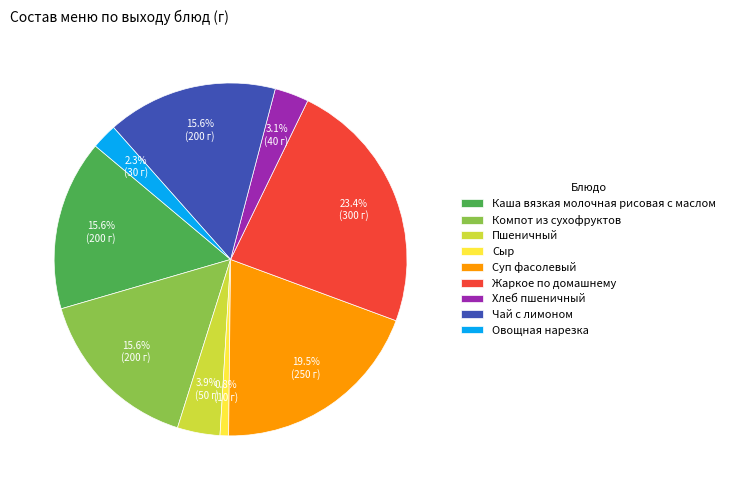

Between Каша вязкая молочная рисовая с маслом and Суп фасолевый, which is larger?

Суп фасолевый